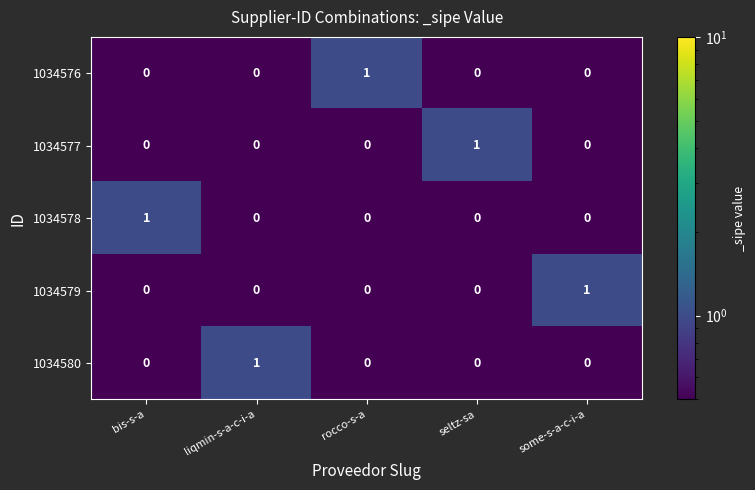

At how many categories does at least one series exceed 0?

5